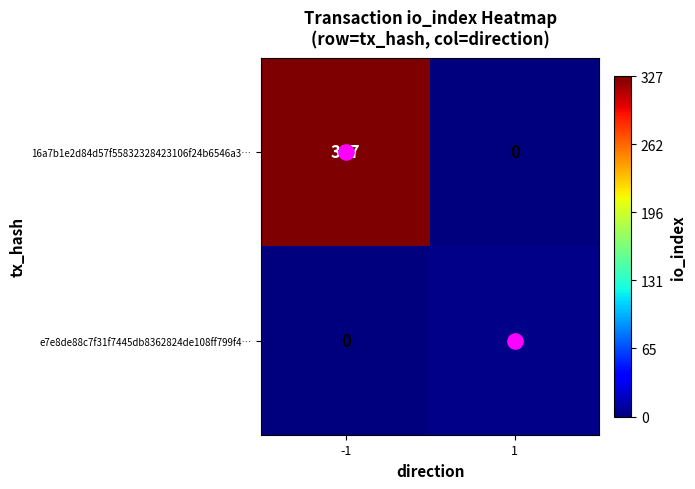

What is the sum of the e7e8de88c7f31f7445db8362824de108ff799f4… values at 1 and -1?

3